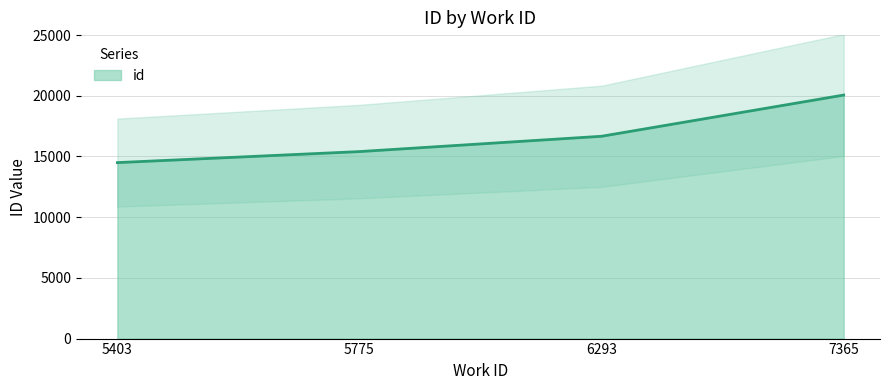

True or false: the data has more than 2 interior local peaks.

False